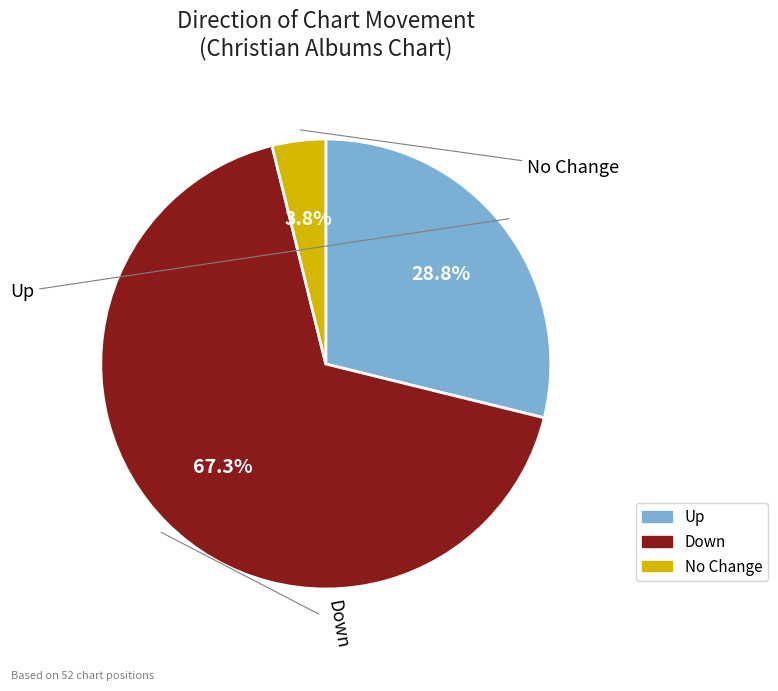

Which slice represents more than half of the pie?

down